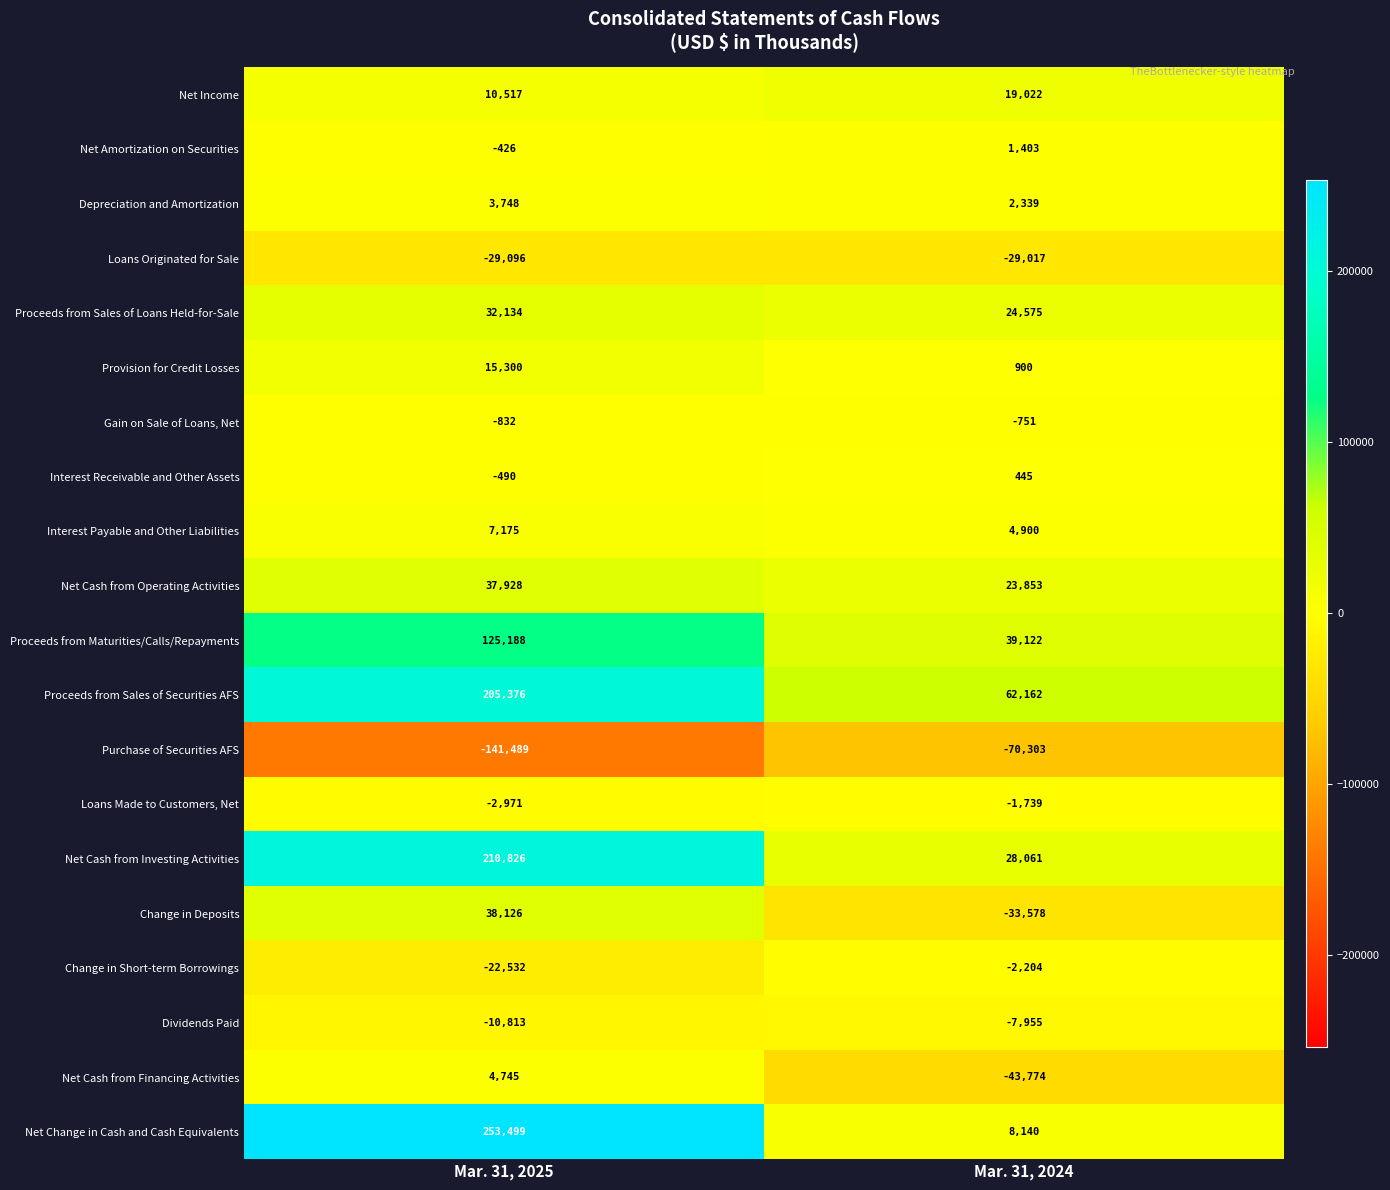

How many distinct data groups are displayed?

20